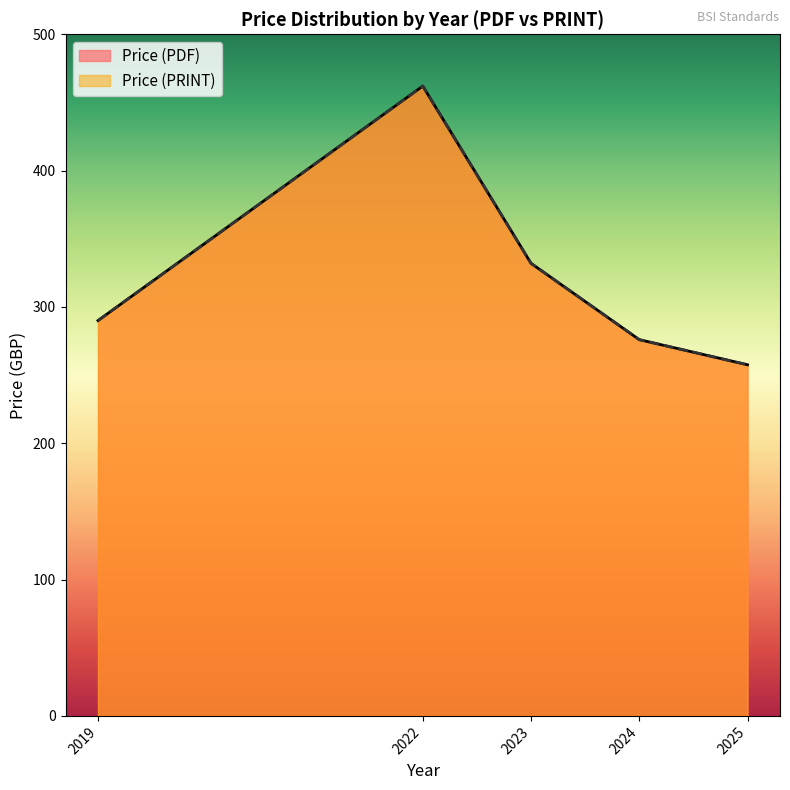

How many distinct data groups are displayed?

2